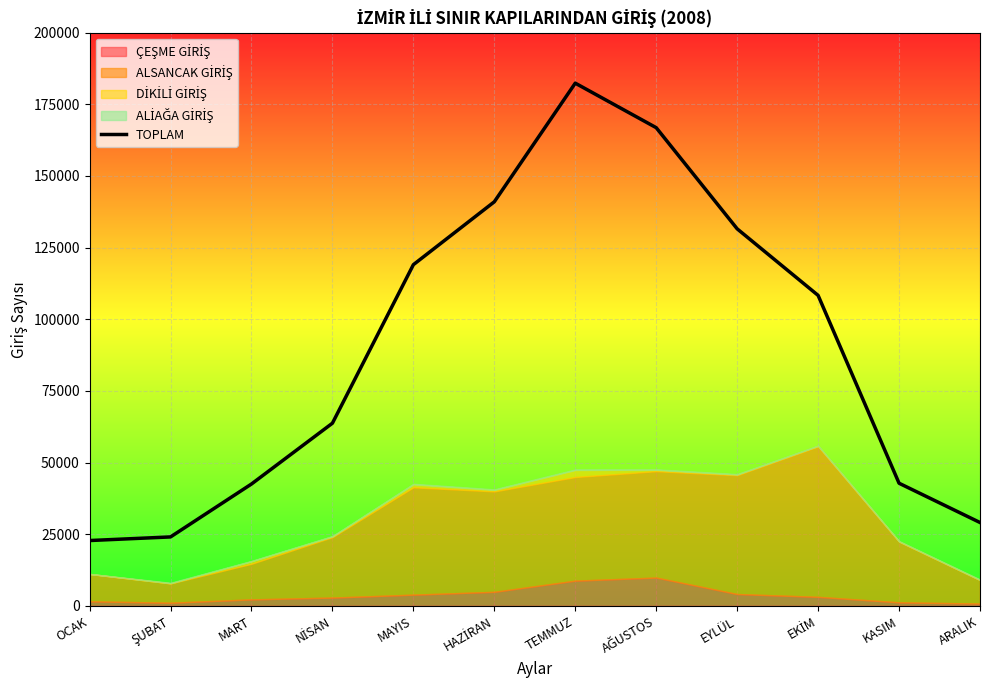

Rank the categories by value from lowest to highest.

OCAK, ŞUBAT, ARALIK, MART, KASIM, NİSAN, EKİM, MAYIS, EYLÜL, HAZİRAN, AĞUSTOS, TEMMUZ